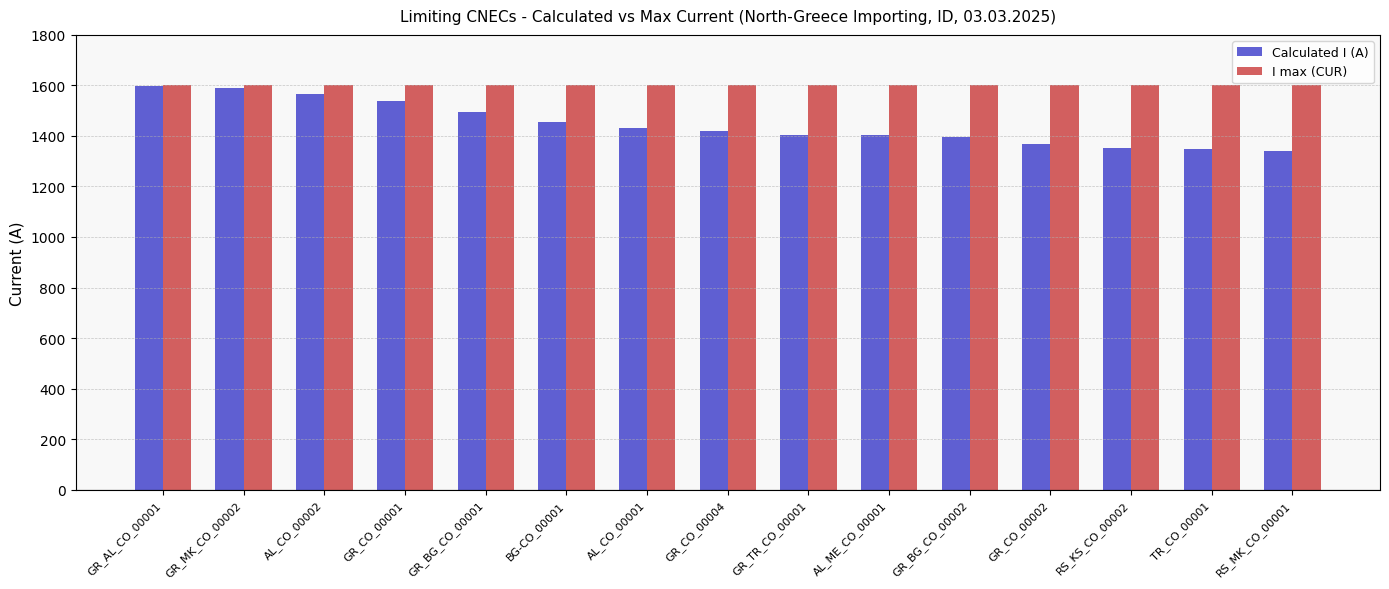

What is the label of the 12th bar from the right?

GR_CO_00001